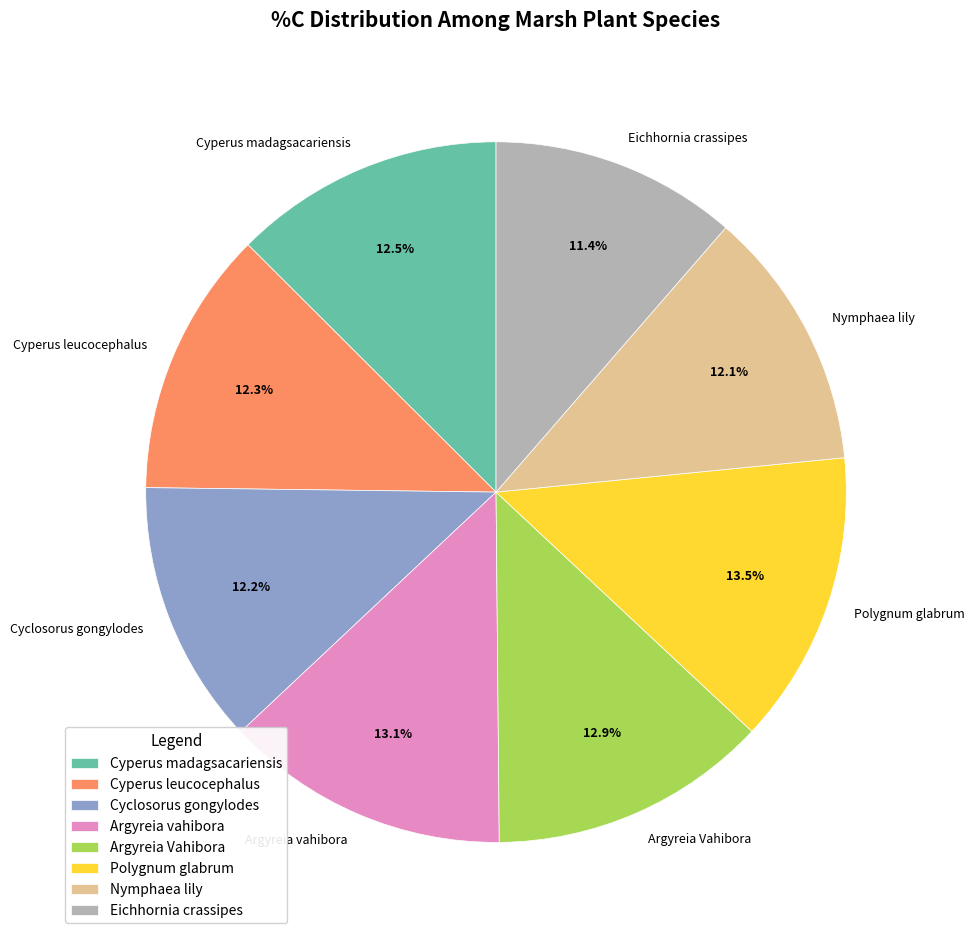

How much of the chart is everything except Argyreia vahibora?

86.9%